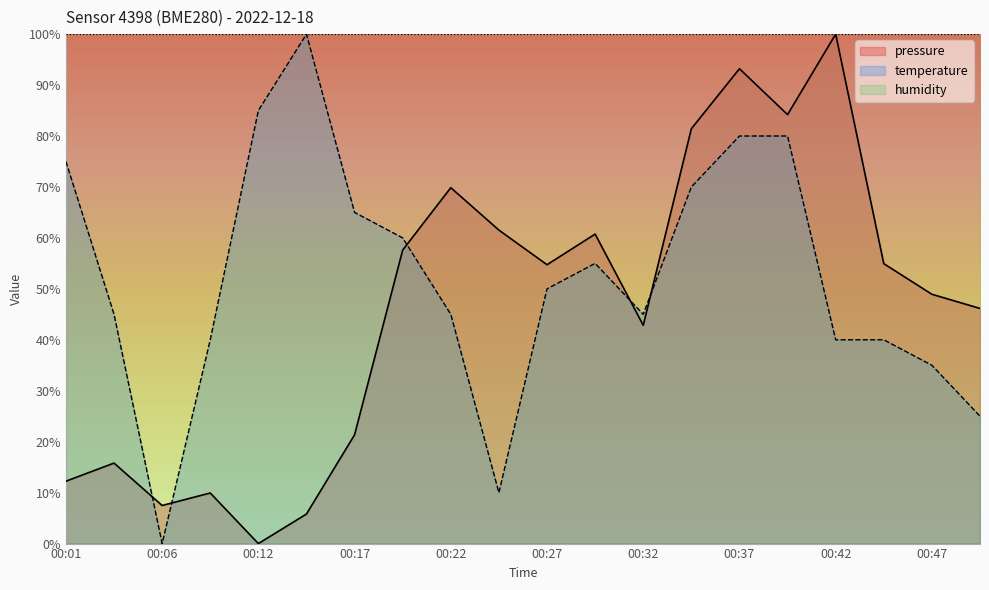

True or false: temperature has a value of 35.1 at 00:34.

False